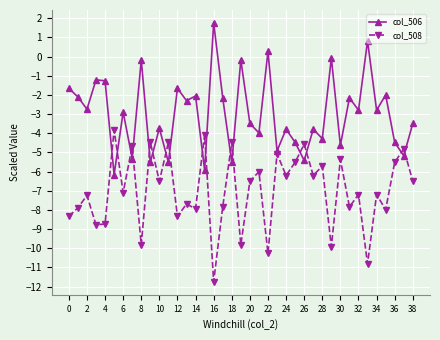

Which series has the largest total across all categories?

col_506